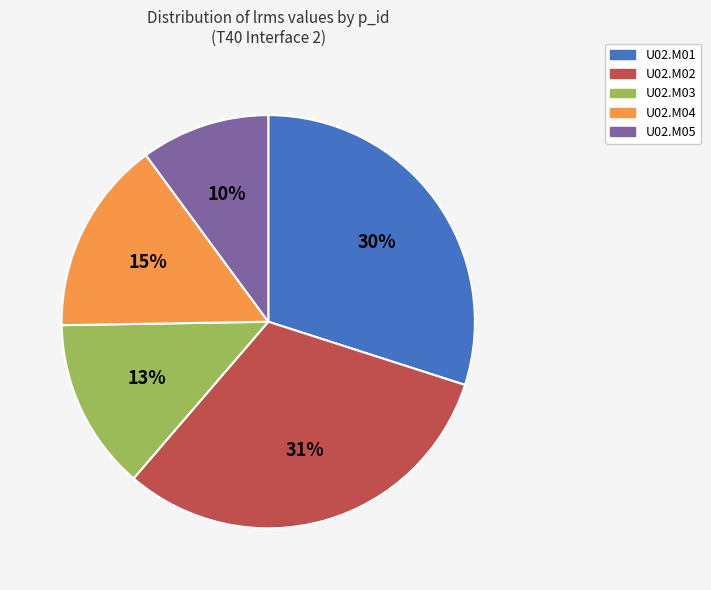

How many segments does this pie chart have?

5